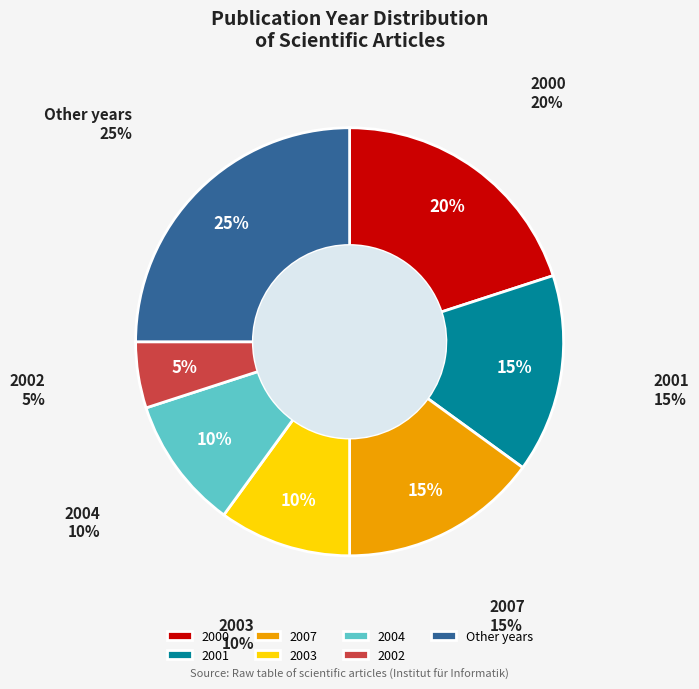

Is the sum of 2002 and 2001 greater than half?

No